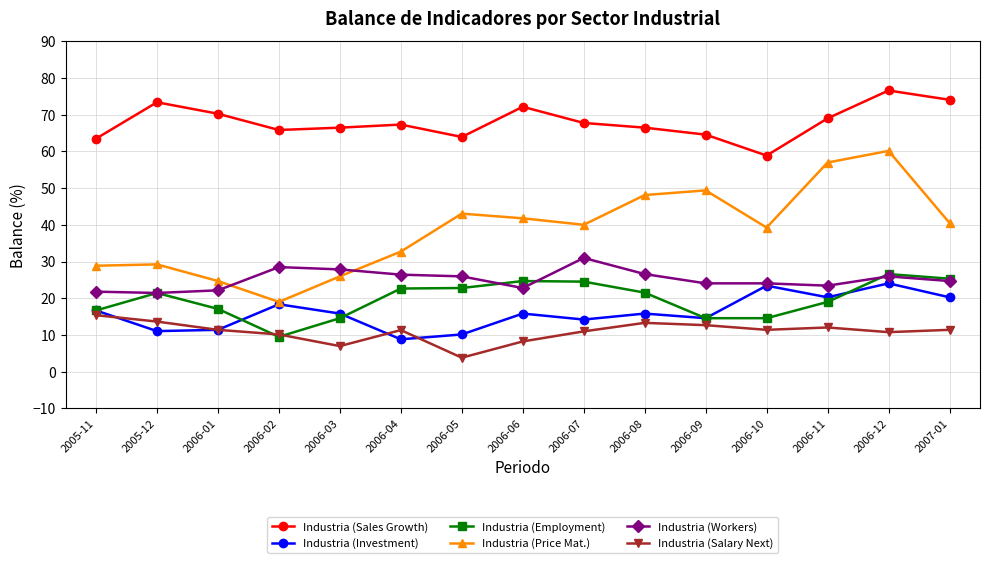

What is the maximum value for Industria (Investment)?

24.1